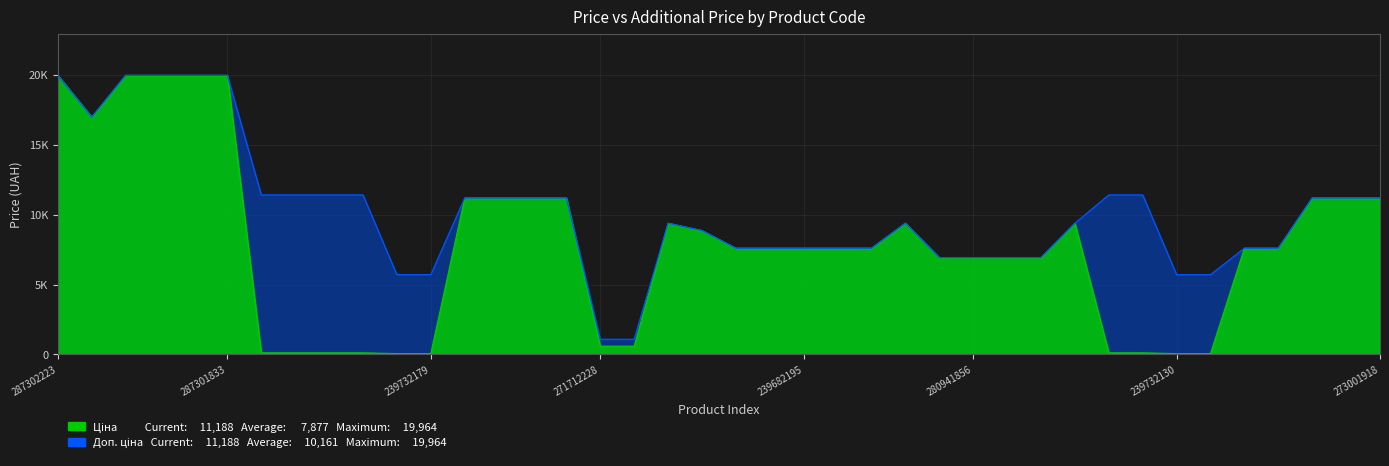

True or false: Ціна and Доп. ціна intersect in this chart.

False